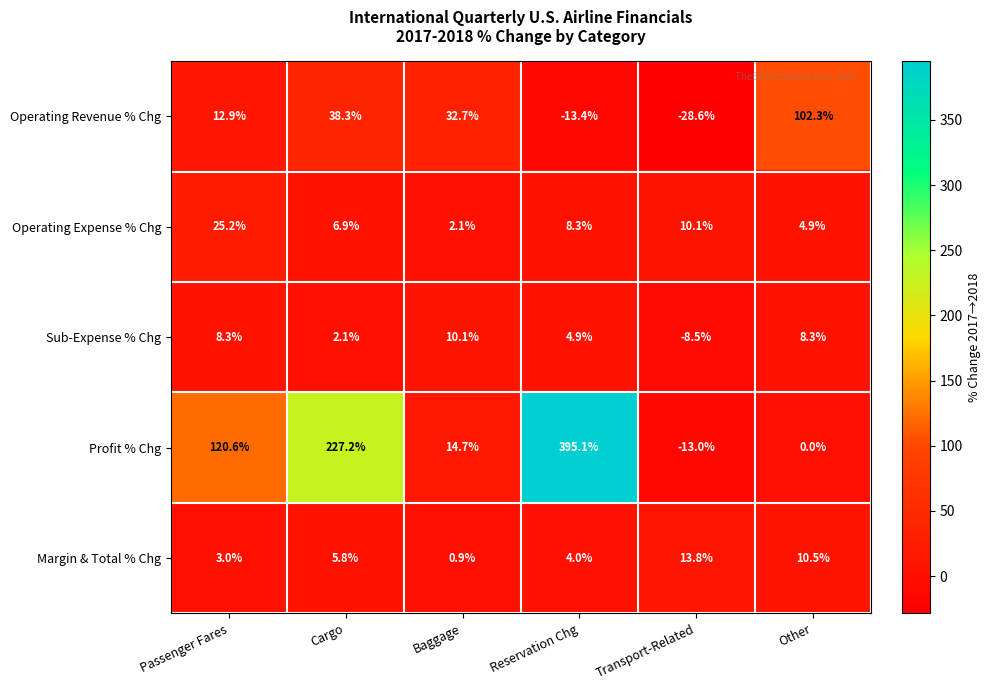

The Profit % Chg series shows 120.6 at Passenger Fares. True or false?

True